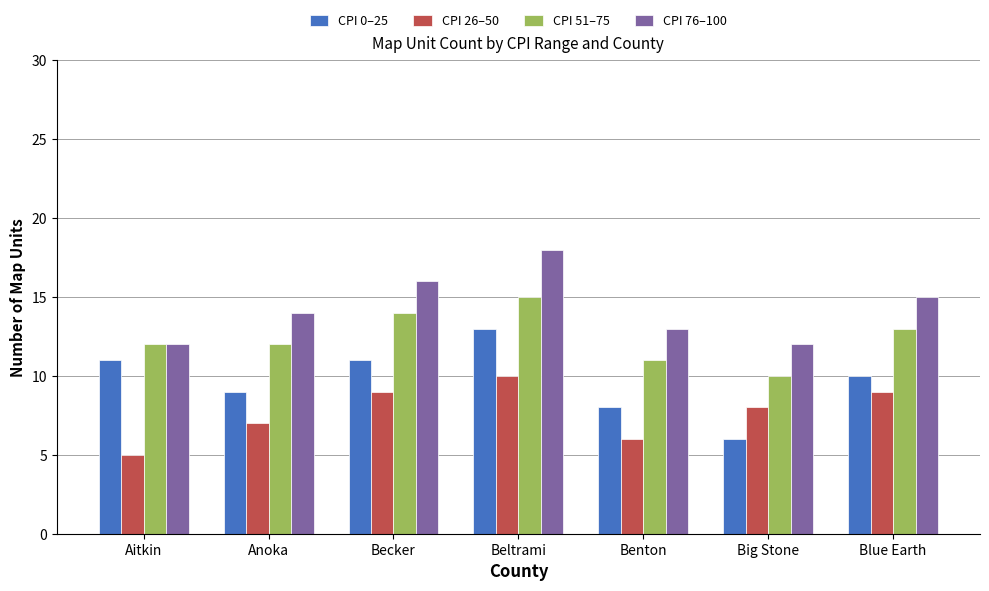

What value does the CPI 26–50 series have at Becker?

9